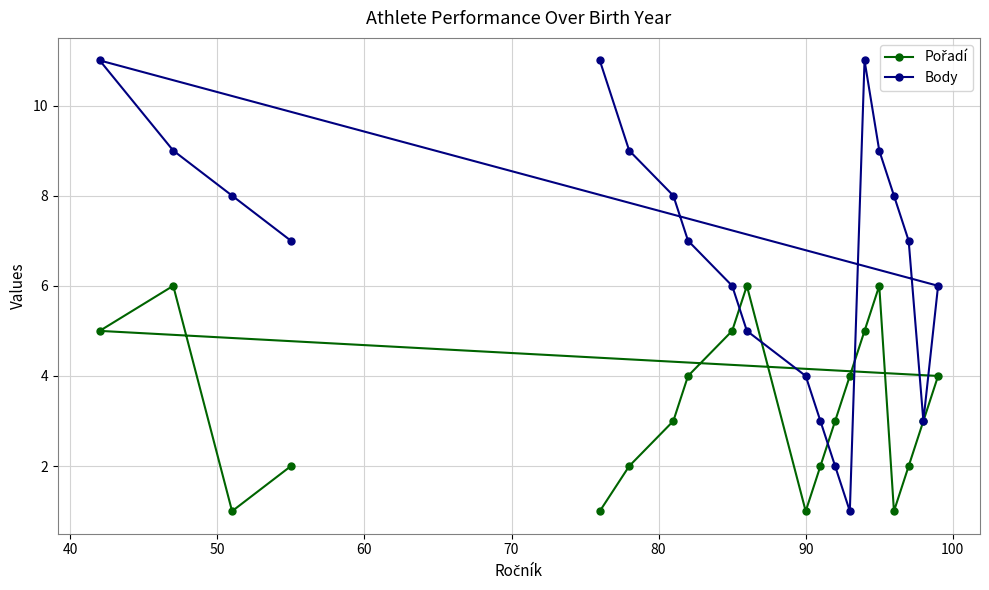

Which series has the widest spread of values?

Body